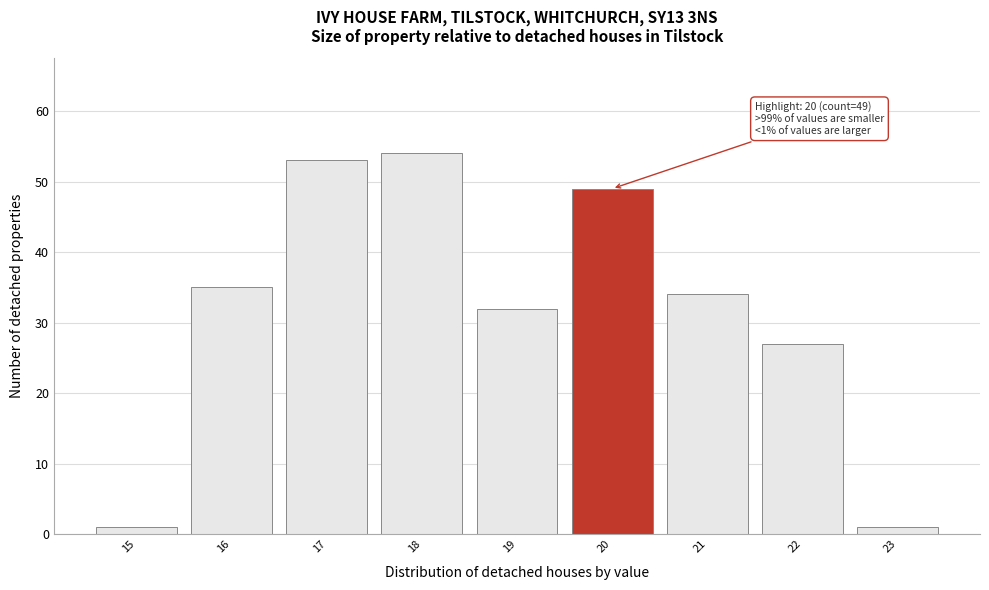

Which range on the x-axis has the tallest bar?

17.5 to 18.5